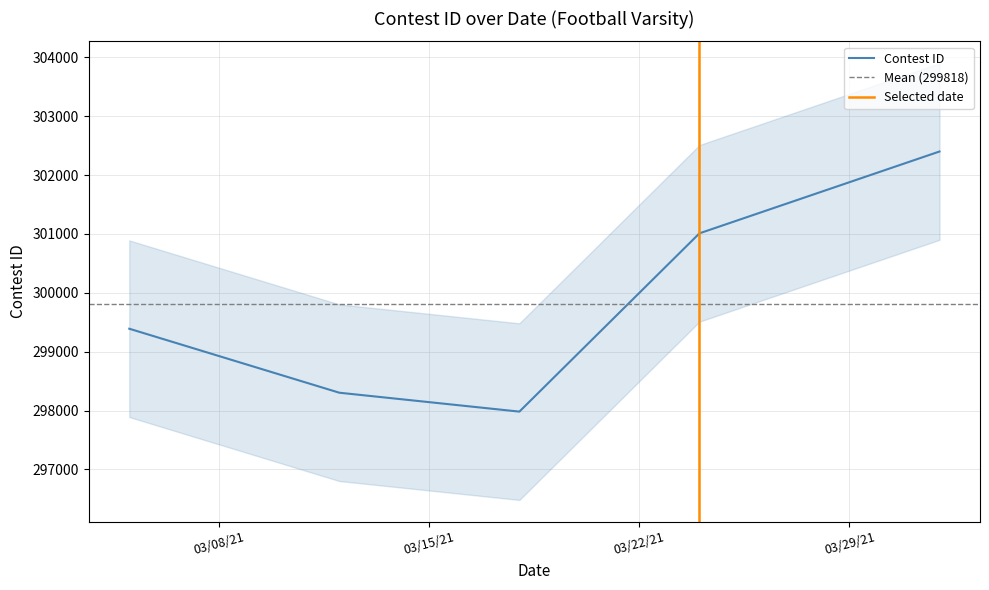

Reading right to left, transcribe all the data shown in this chart.

302401	301011	297983	298304	299391